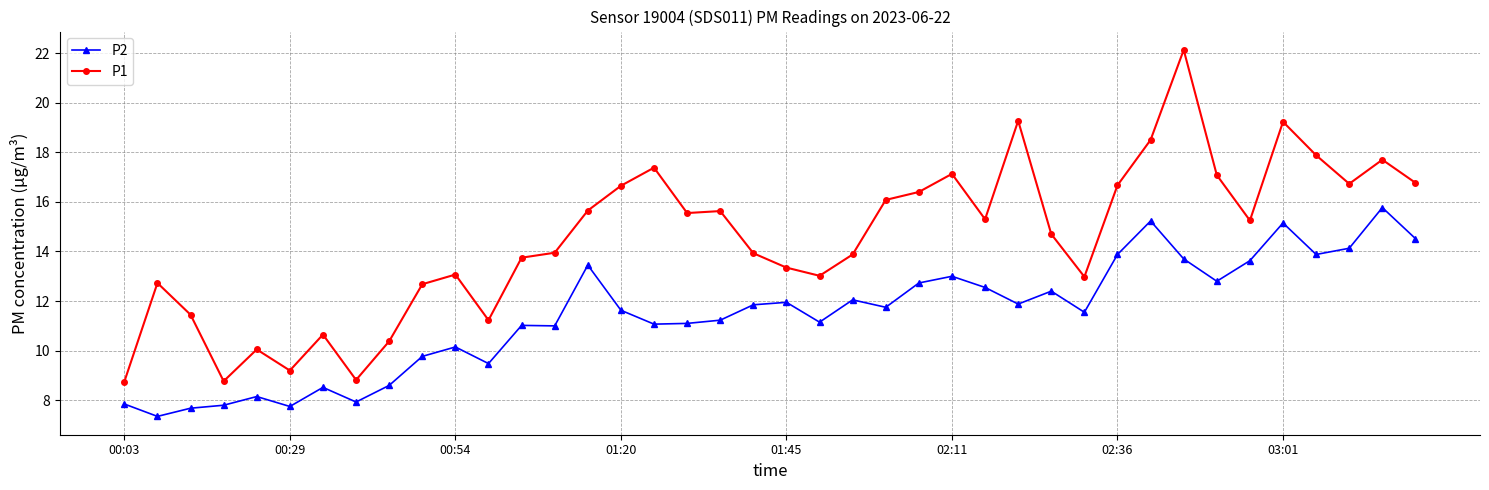

What is the difference between the maximum and minimum values in the P2 series?

8.4